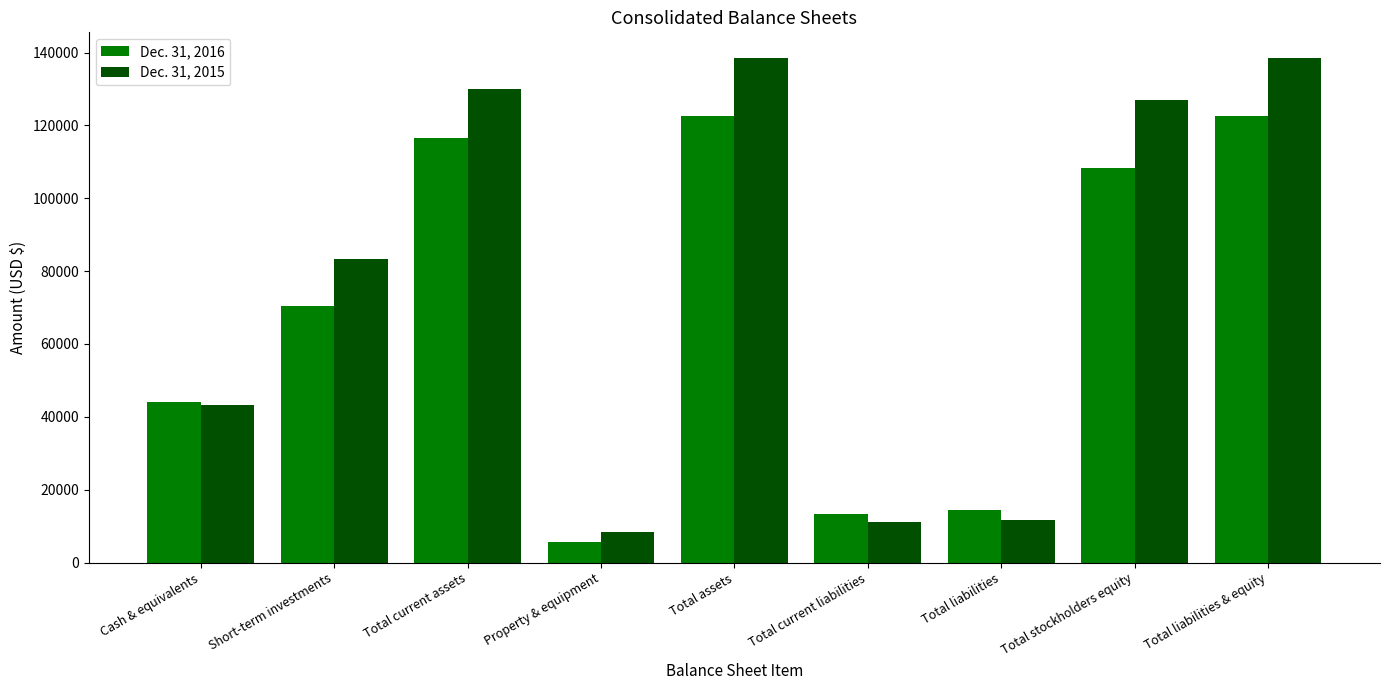

Is it true that Dec. 31, 2015 equals 62350 at Total liabilities & equity?

False